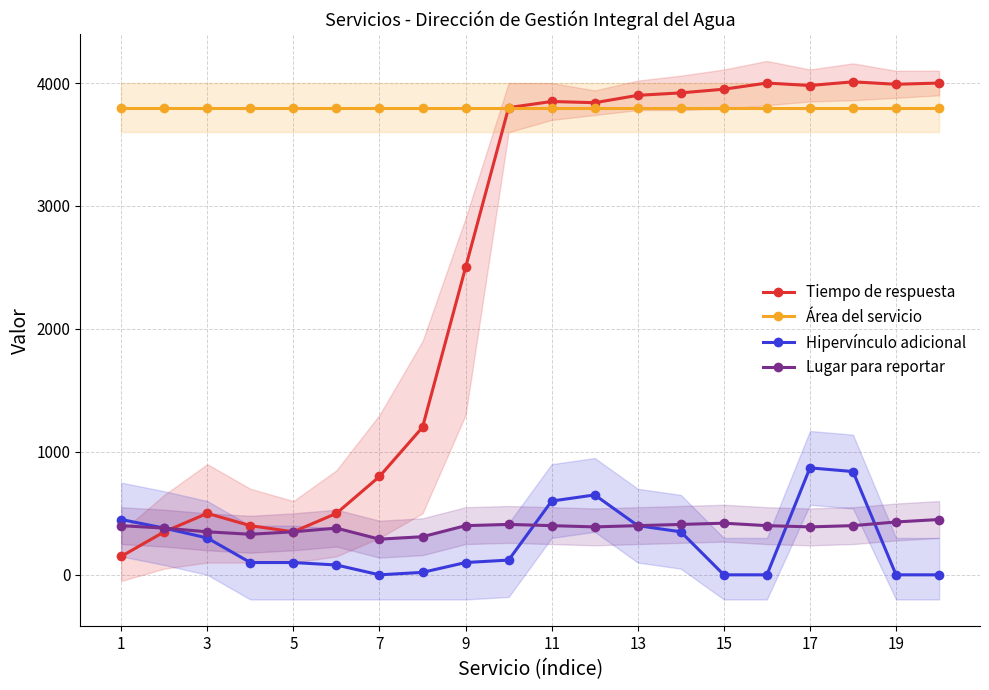

True or false: Hipervínculo adicional and Área del servicio cross at least once.

False